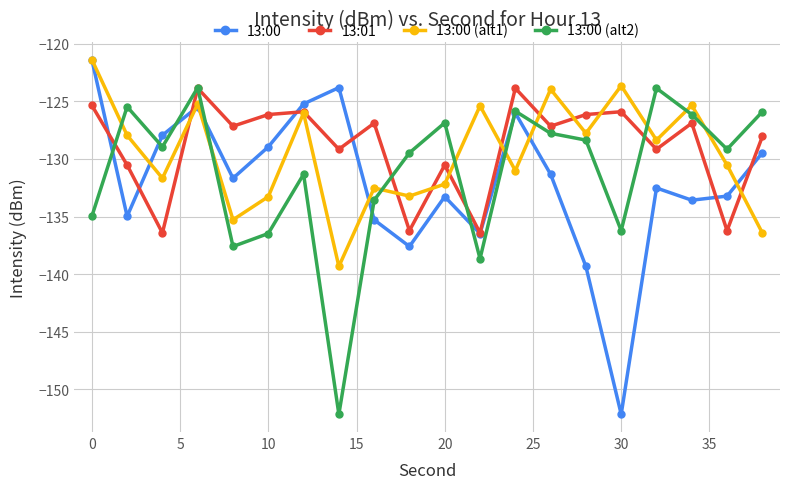

In 13:00, how many points are lower than both neighbors (excluding endpoints)?

6